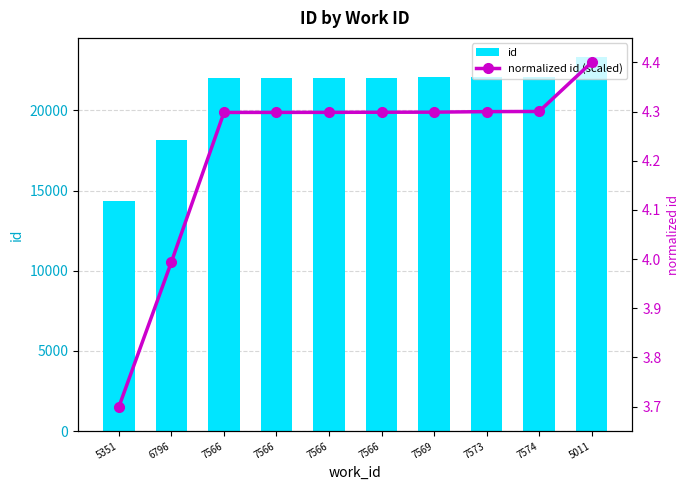

Reading left to right, list all the values displayed in this chart.

id: 14342.0	18136.0	22048.0	22049.0	22050.0	22053.0	22055.0	22069.0	22073.0	23357.0
normalized id (scaled): 3.7	4.0	4.3	4.3	4.3	4.3	4.3	4.3	4.3	4.4